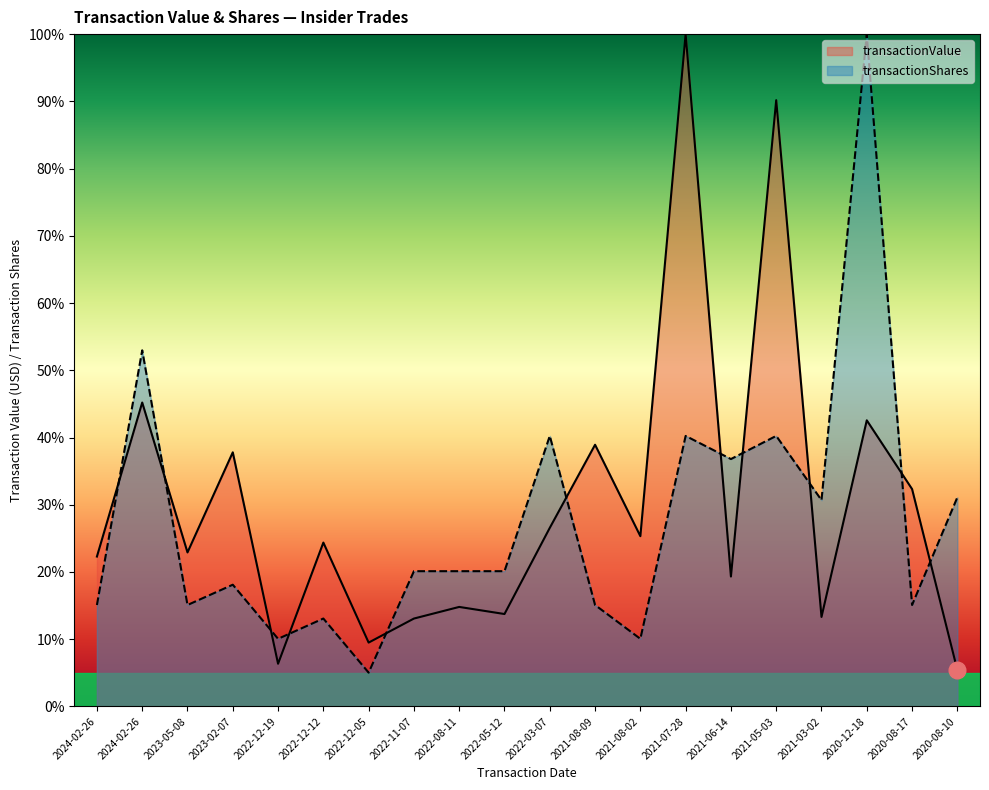

What is the spread (max minus min) of values at 2023-02-07?

0.2